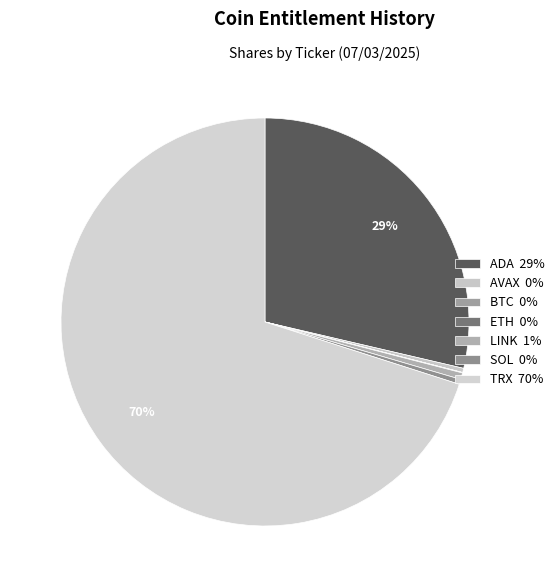

Rank the categories by value from lowest to highest.

BTC, ETH, AVAX, SOL, LINK, ADA, TRX